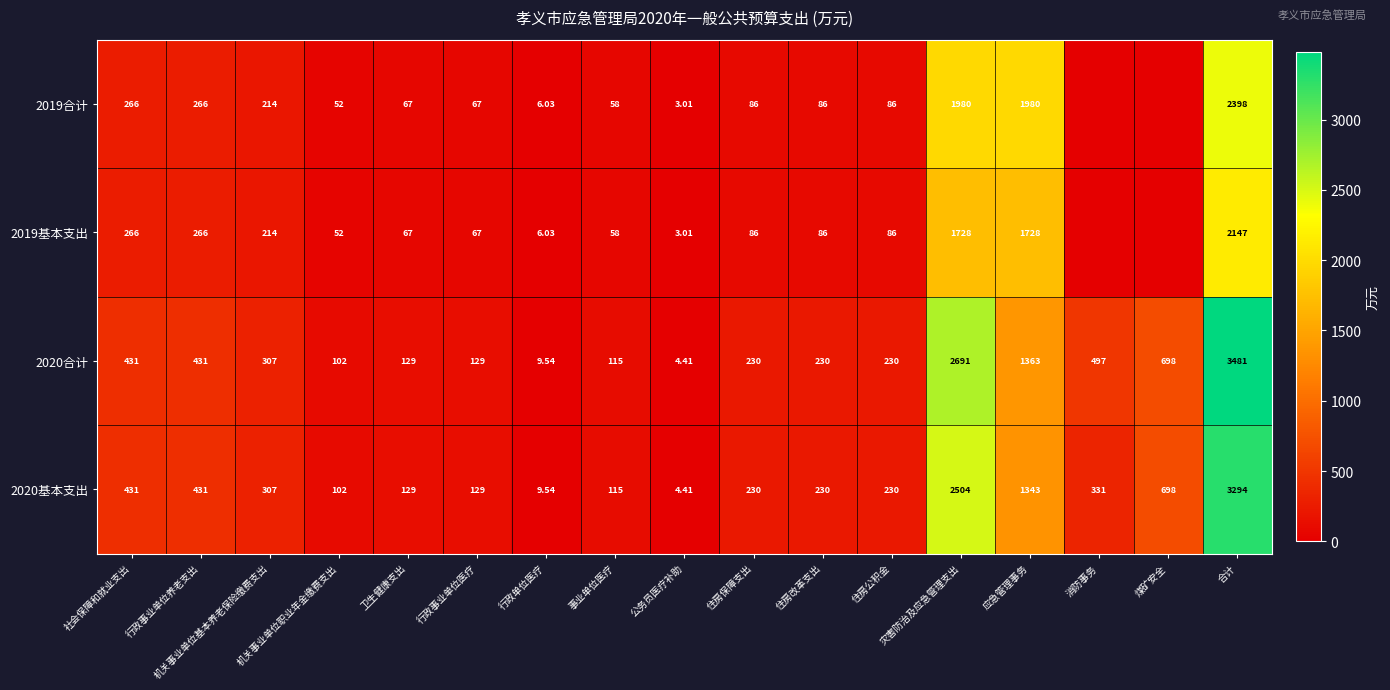

At which label does 2020基本支出 first exceed 230?

社会保障和就业支出